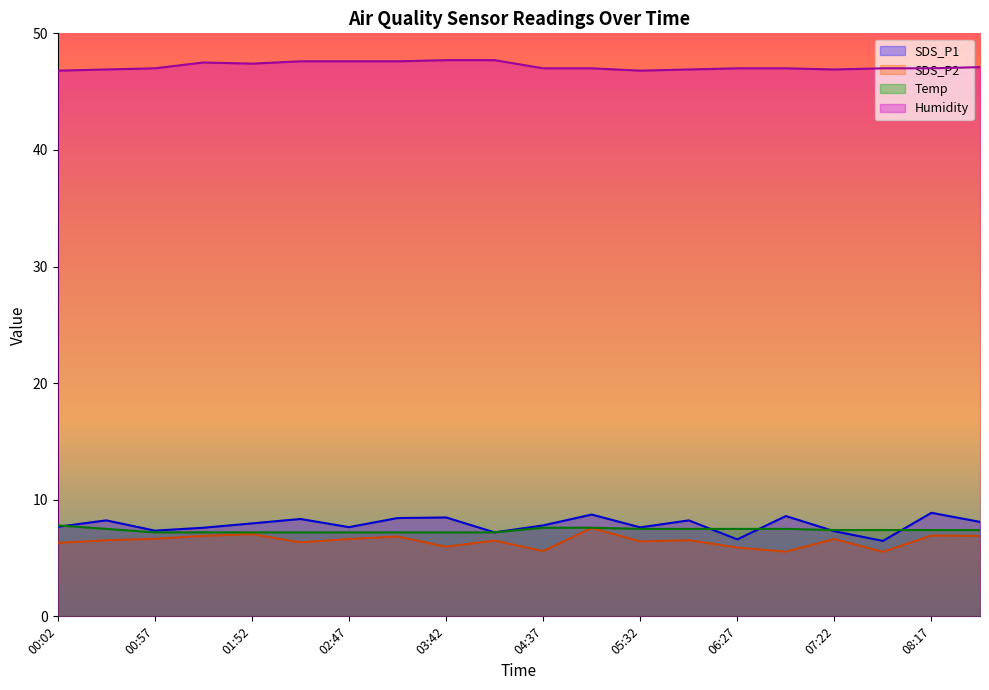

What is the approximate value of Temp at 00:29?

7.5